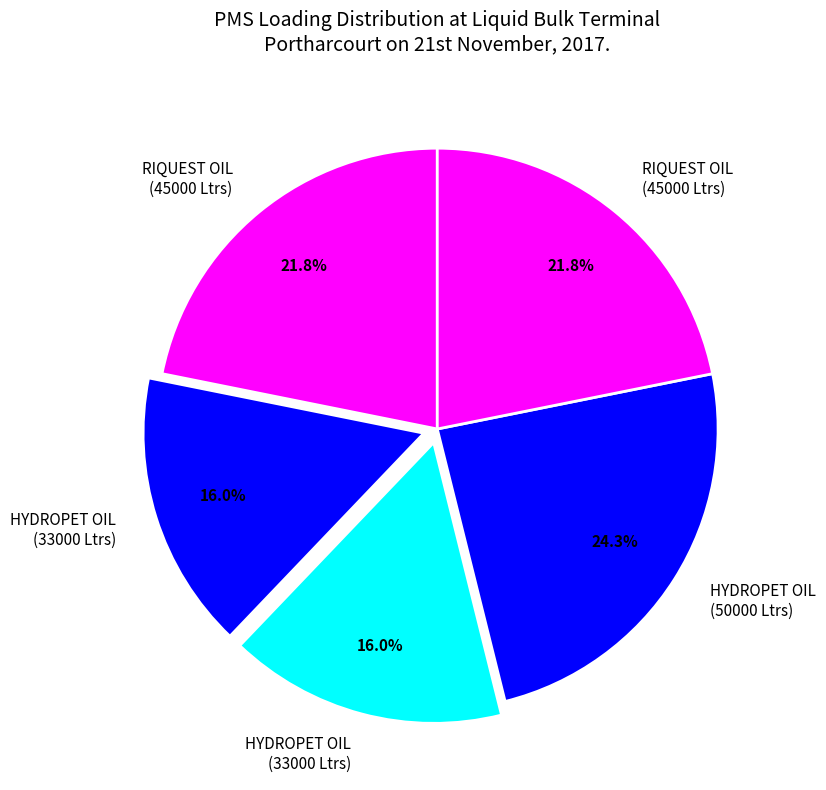

Is there a majority slice in this chart?

No